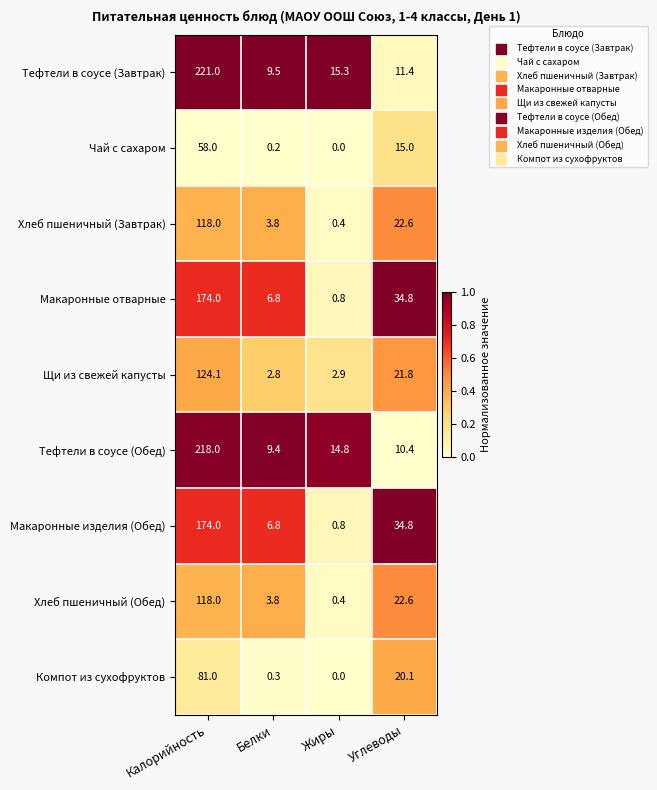

Which category has the highest value in the Хлеб пшеничный (Завтрак) series?

Калорийность